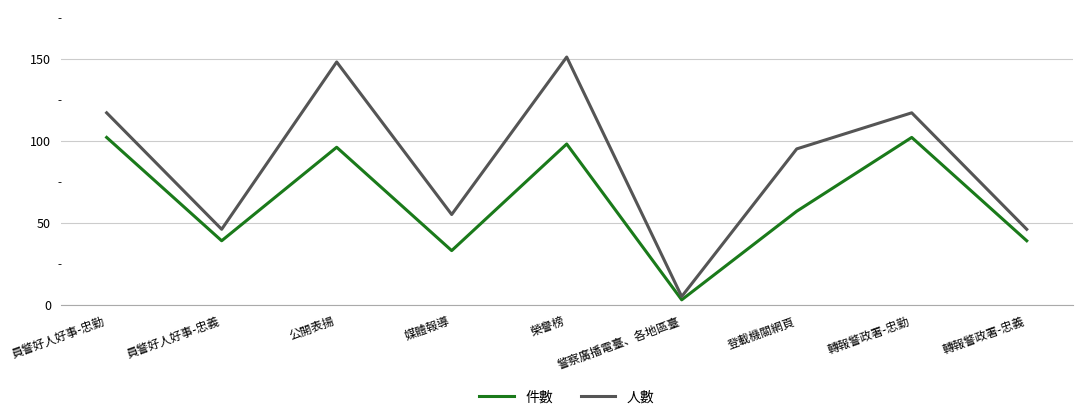

What is the highest value of the 人數 series?

151